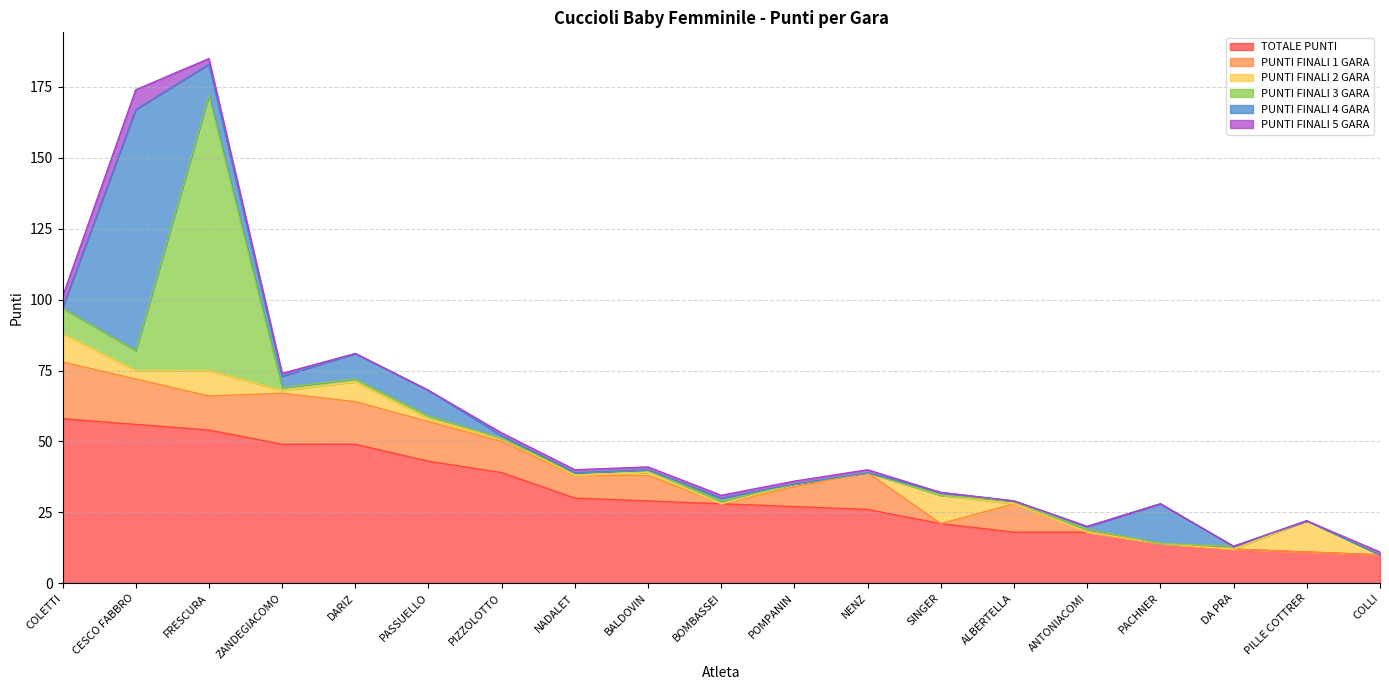

How many series are shown in this chart?

6